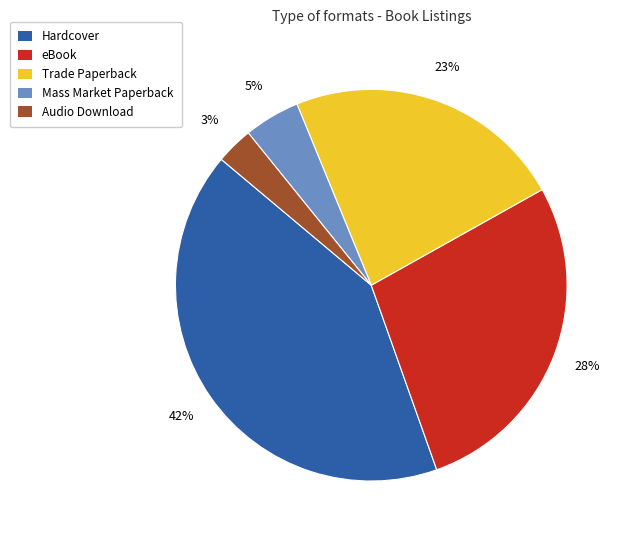

Between Hardcover and eBook, which is larger?

Hardcover